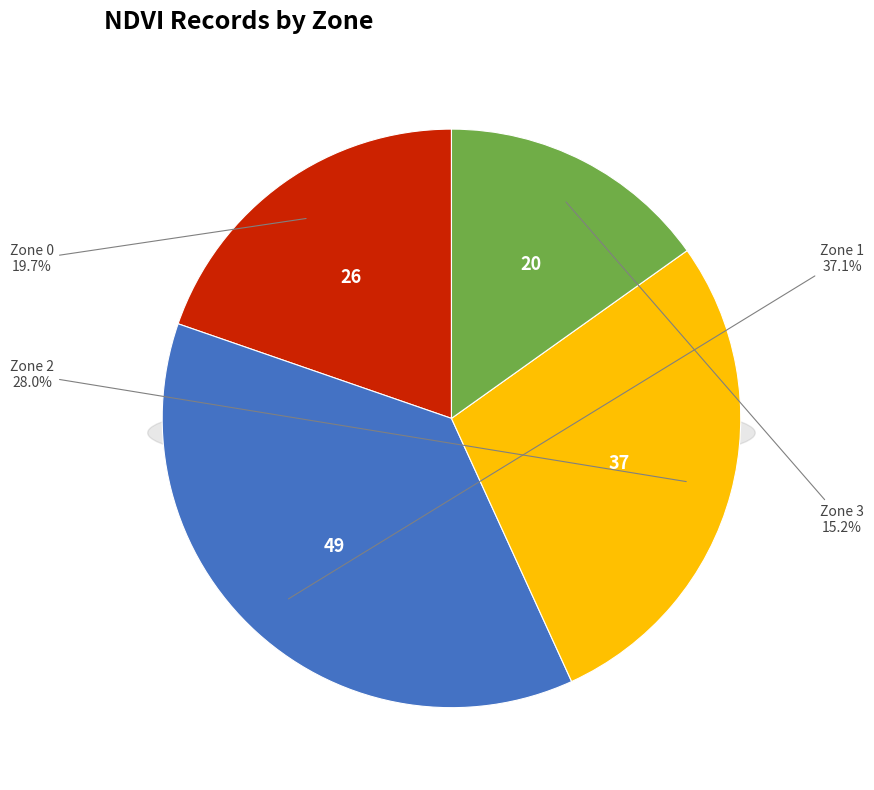

What percentage is the Zone 1 slice, to the nearest percent?

37%